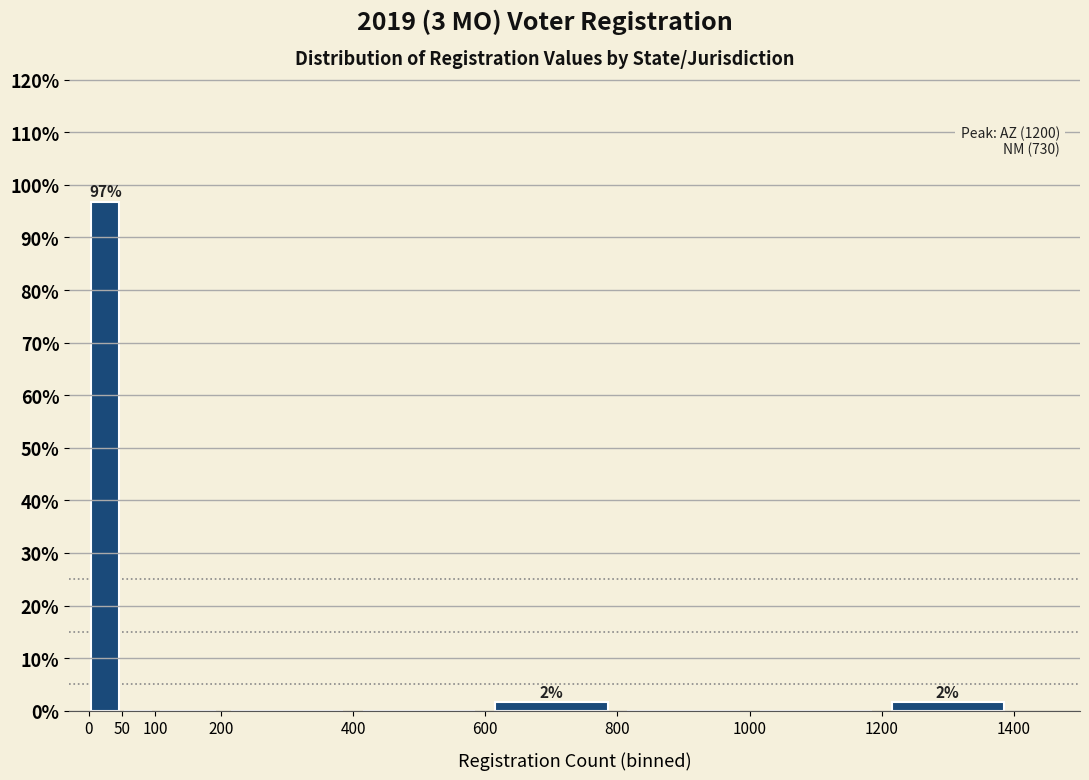

Which range on the x-axis has the tallest bar?

0 to 50